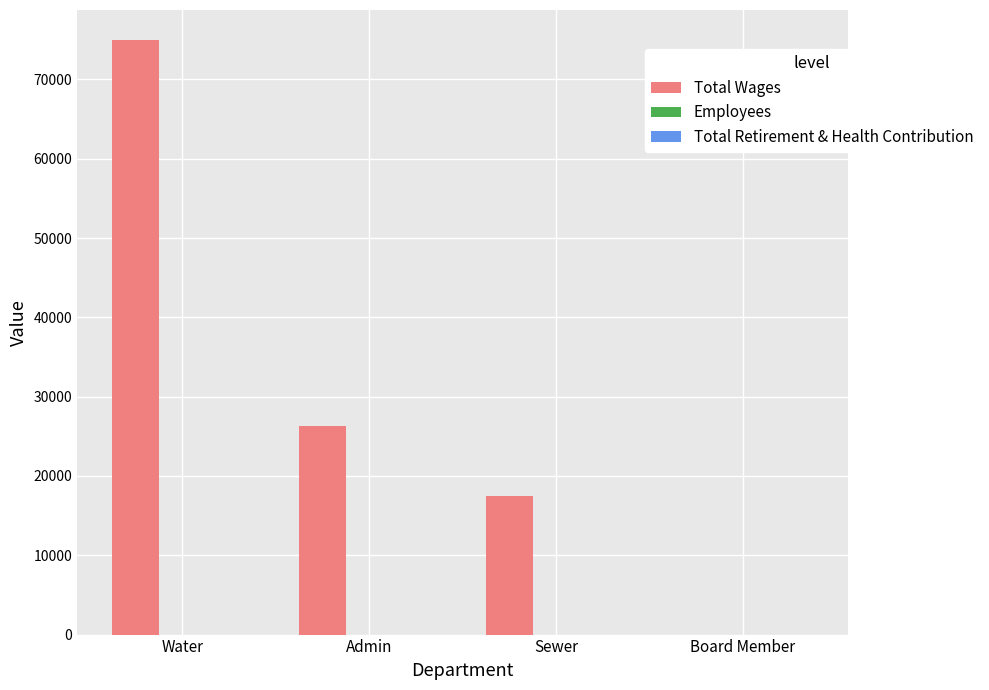

How many groups of bars are there?

4